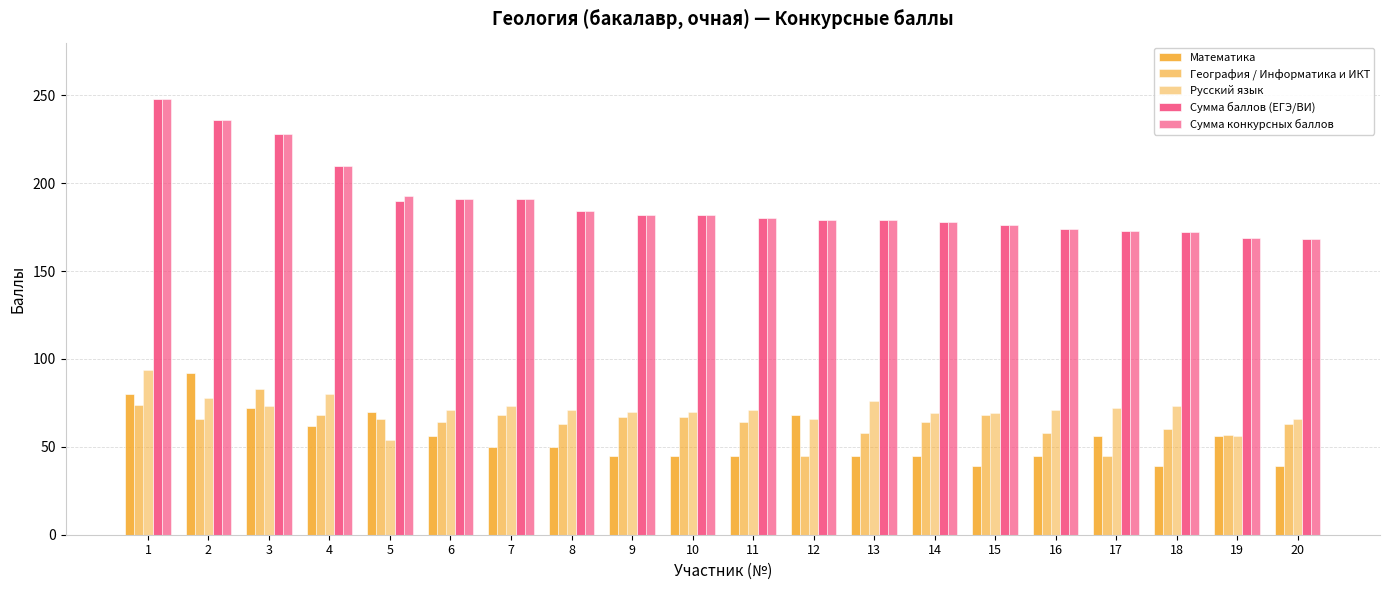

What is the minimum value for Сумма баллов (ЕГЭ/ВИ)?

168